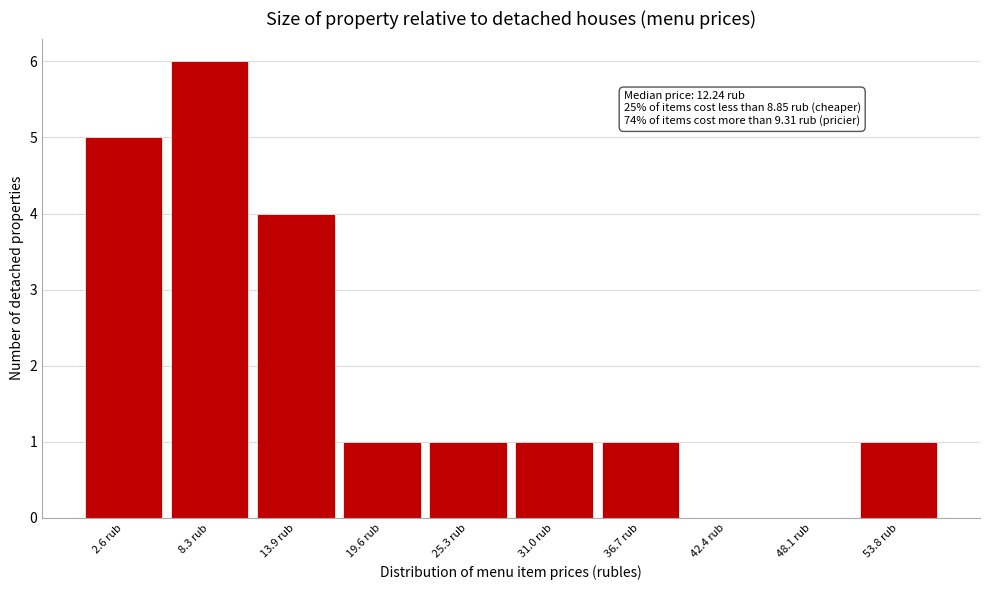

Reading left to right, list all the values displayed in this chart.

2.6 rub=5	8.3 rub=6	13.9 rub=4	19.6 rub=1	25.3 rub=1	31.0 rub=1	36.7 rub=1	42.4 rub=0	48.1 rub=0	53.8 rub=1